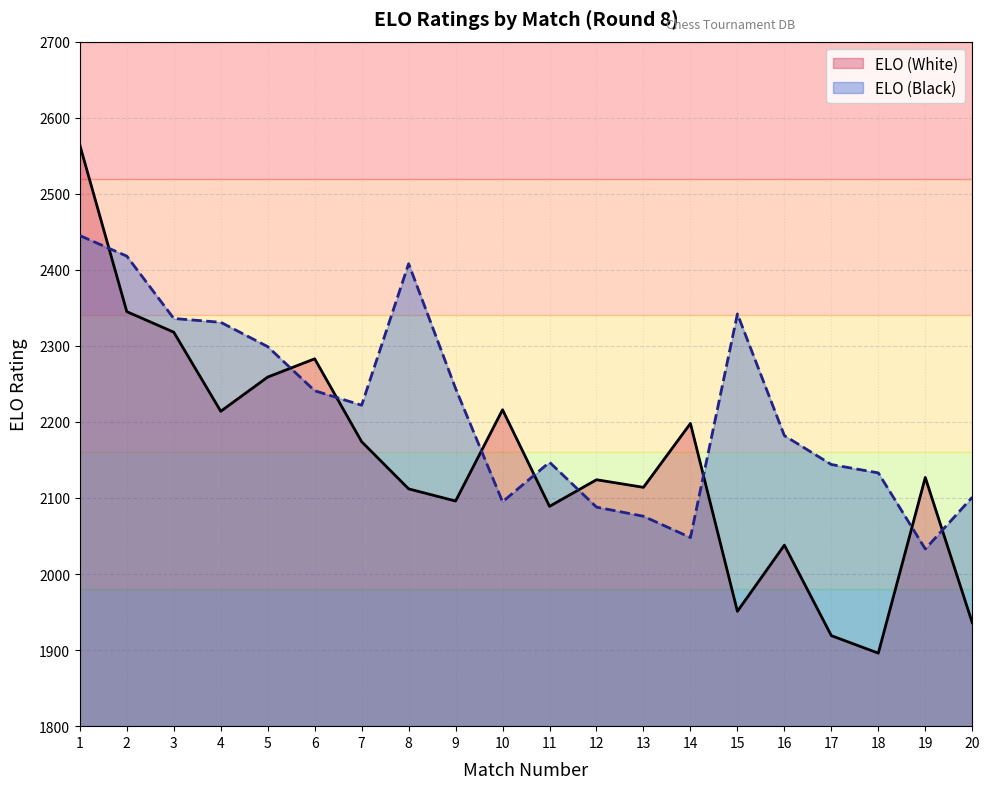

The value of ELO (White) at 18 is 3130. True or false?

False